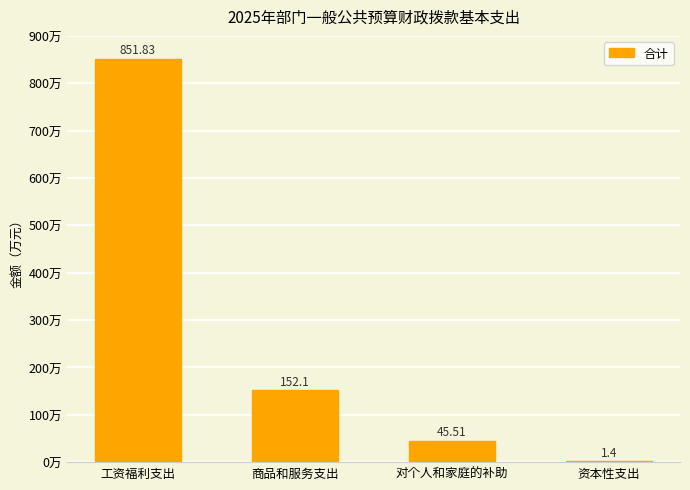

Count the number of data series in this chart.

1